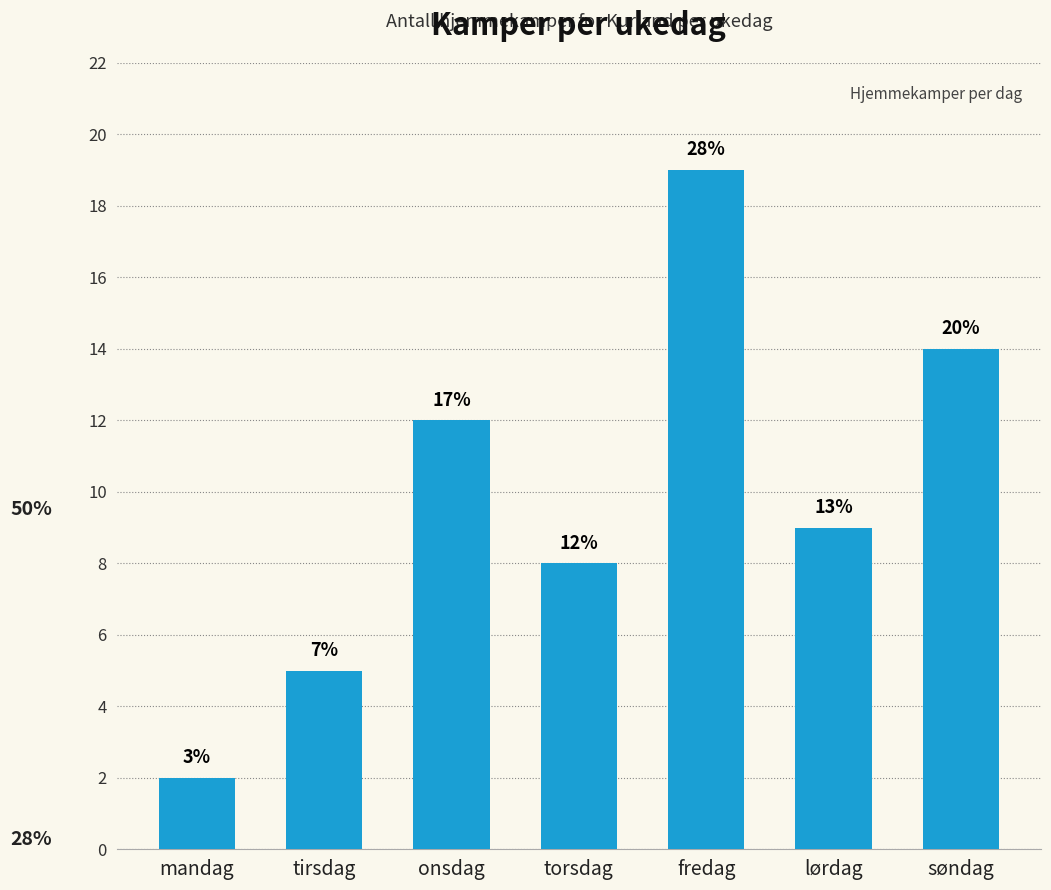

True or false: the data shows 1 at mandag.

False